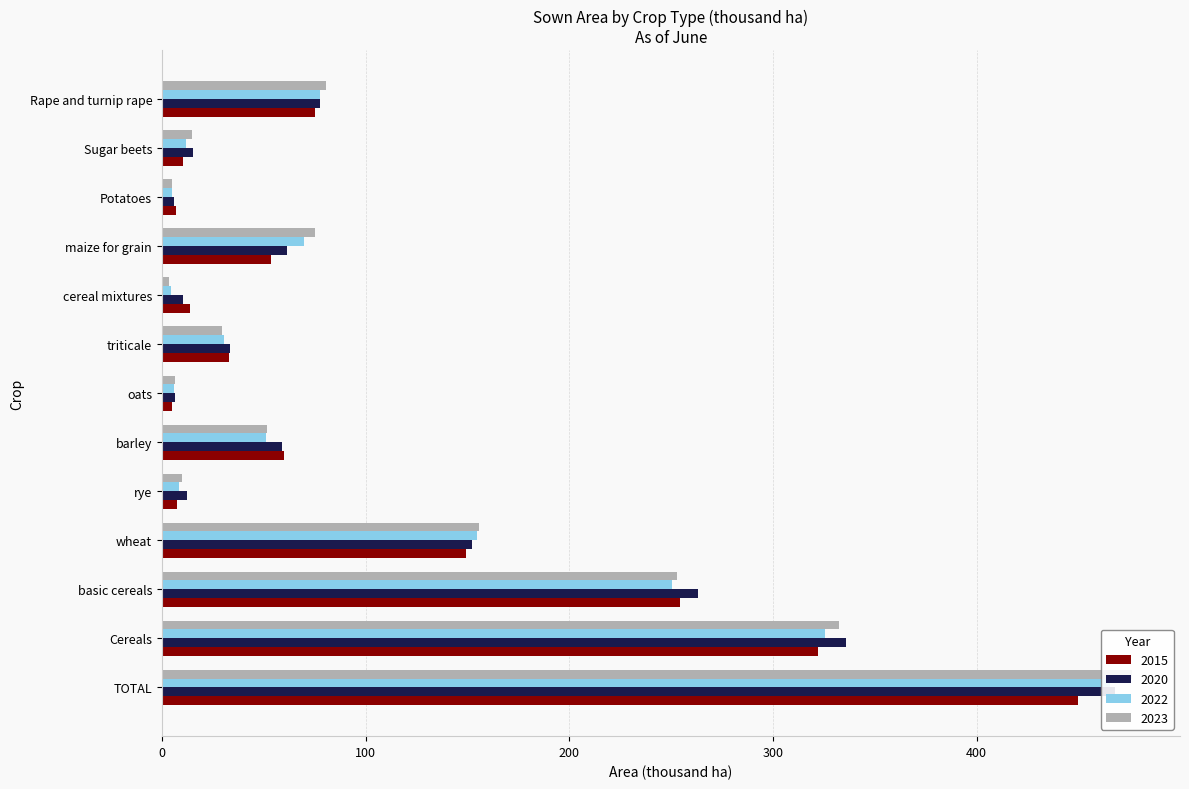

Reading left to right, extract all data points from this chart.

2015: TOTAL=449.7	Cereals=322.0	basic cereals=254.2	wheat=149.2	rye=7.5	barley=59.9	oats=4.9	triticale=32.8	cereal mixtures=13.8	maize for grain=53.8	Potatoes=6.9	Sugar beets=10.4	Rape and turnip rape=75.3
2020: TOTAL=468.1	Cereals=336.1	basic cereals=263.4	wheat=152.5	rye=12.3	barley=58.9	oats=6.4	triticale=33.2	cereal mixtures=10.6	maize for grain=61.4	Potatoes=5.9	Sugar beets=15.2	Rape and turnip rape=77.5
2022: TOTAL=465.5	Cereals=325.5	basic cereals=250.7	wheat=154.9	rye=8.2	barley=51.3	oats=5.7	triticale=30.6	cereal mixtures=4.3	maize for grain=69.8	Potatoes=4.9	Sugar beets=11.9	Rape and turnip rape=77.7
2023: TOTAL=476.1	Cereals=332.6	basic cereals=252.8	wheat=155.5	rye=9.8	barley=51.4	oats=6.6	triticale=29.4	cereal mixtures=3.7	maize for grain=75.2	Potatoes=5.2	Sugar beets=14.8	Rape and turnip rape=80.6